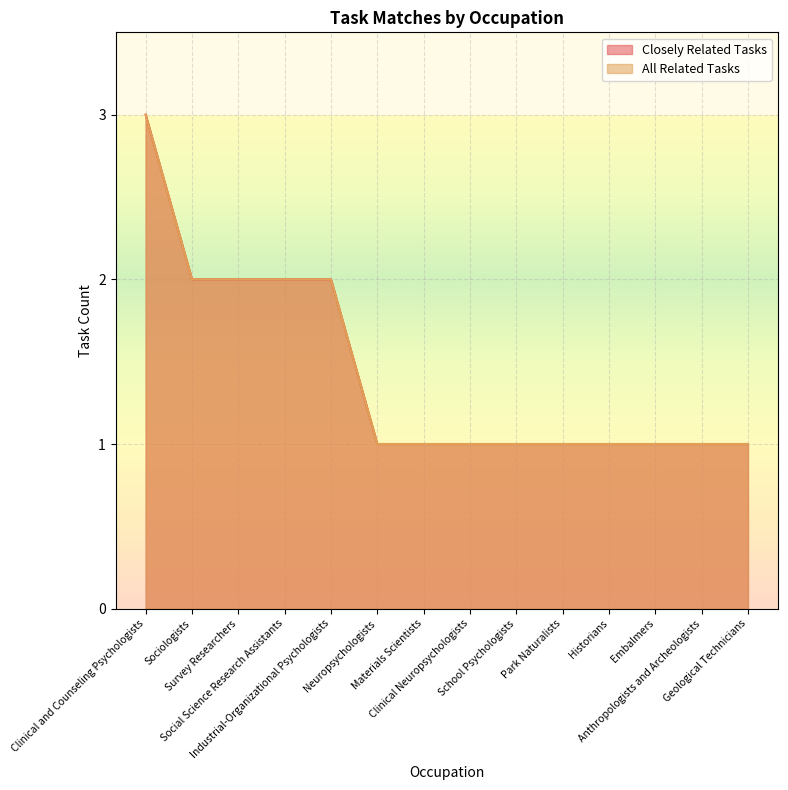

Count the All Related Tasks values in the range 1 to 2.

13